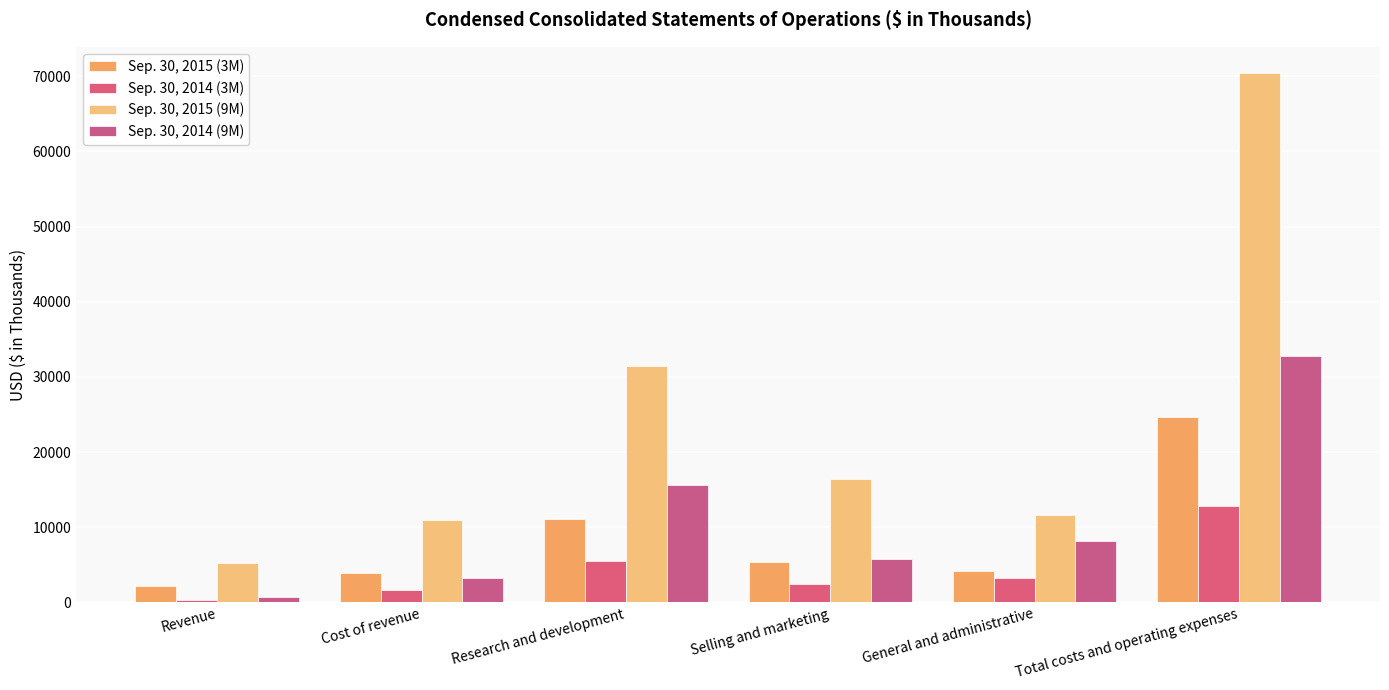

What is the difference between the second highest and minimum values in the Sep. 30, 2015 (3M) series?

8947